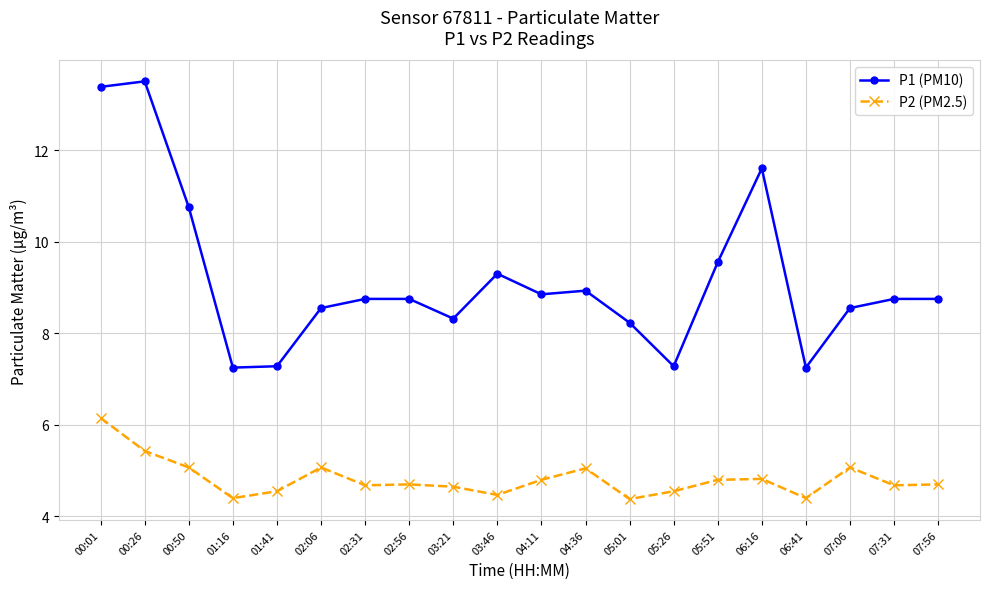

Rank the series by their maximum value, from highest to lowest.

P1 (PM10), P2 (PM2.5)